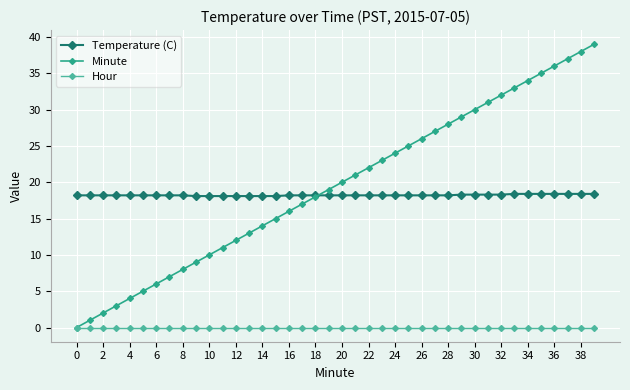

List the series in order of their peak value, highest first.

Minute, Temperature (C), Hour